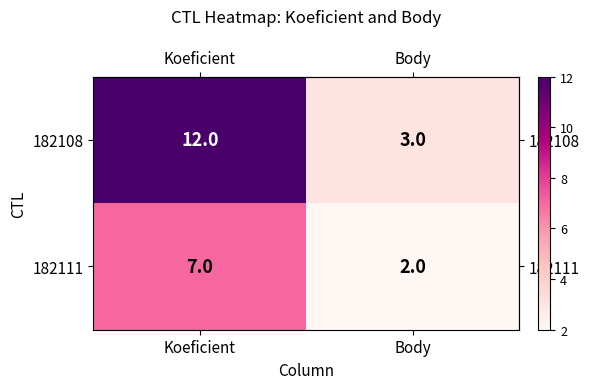

What is the difference between the maximum and minimum values in the 182111 series?

5